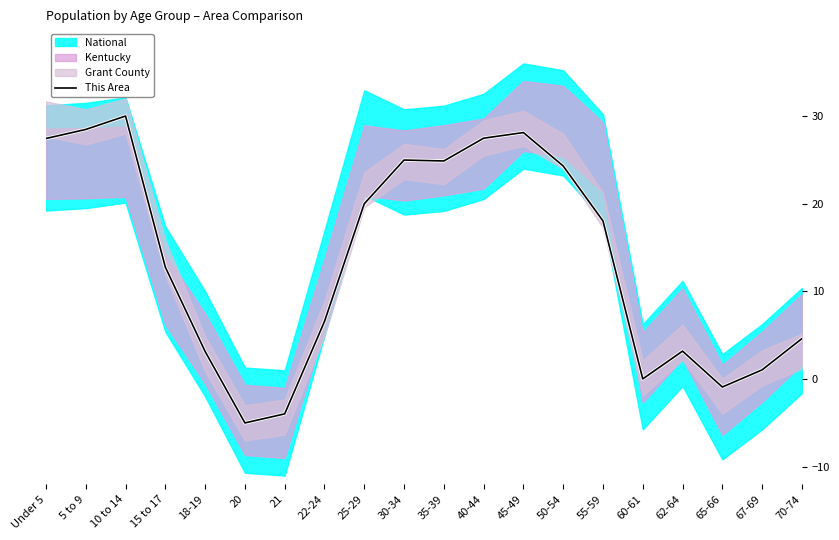

Reading right to left, transcribe all the data shown in this chart.

4.6	1.1	-0.9	3.2	0.0	18.0	24.3	28.1	27.5	24.9	25.0	20.0	6.6	-4.0	-5.0	3.2	12.8	30.0	28.5	27.4